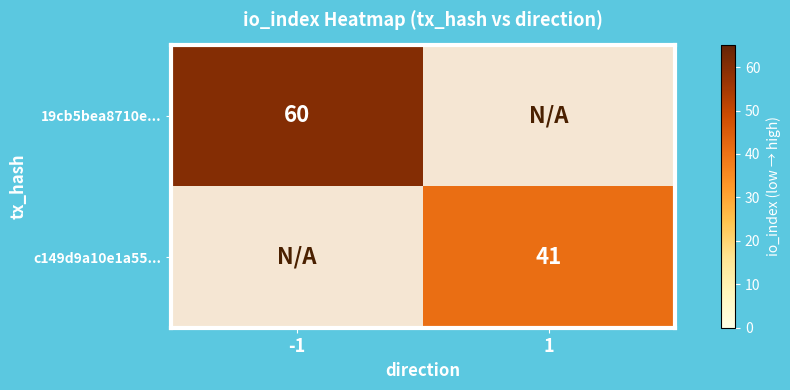

What is the difference between the highest and lowest values at 1?

41